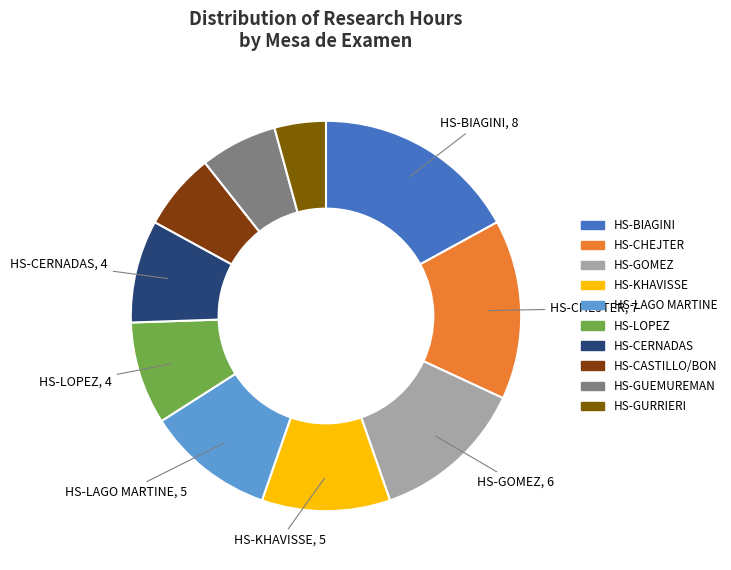

Is it true that HS-CERNADAS is 2% of the pie?

False